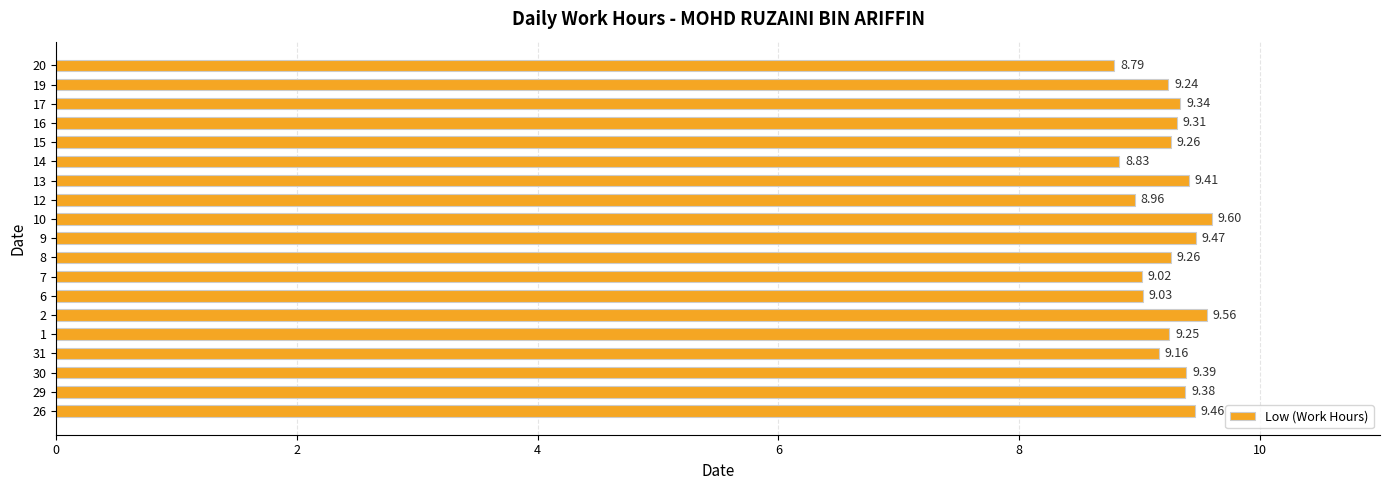

What is the maximum value shown in the chart?

9.6